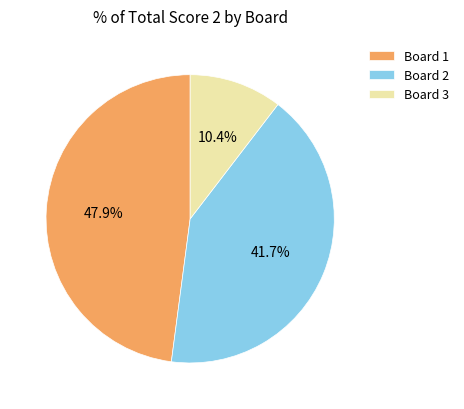

How many slices are in this pie chart?

3